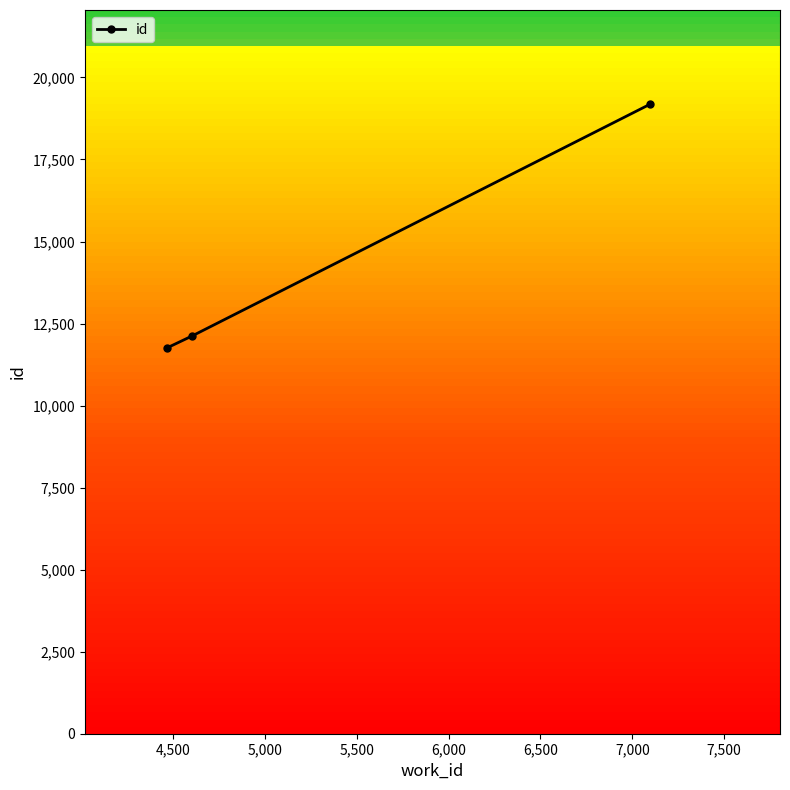

What is the value of the 1st point from the left?

11757